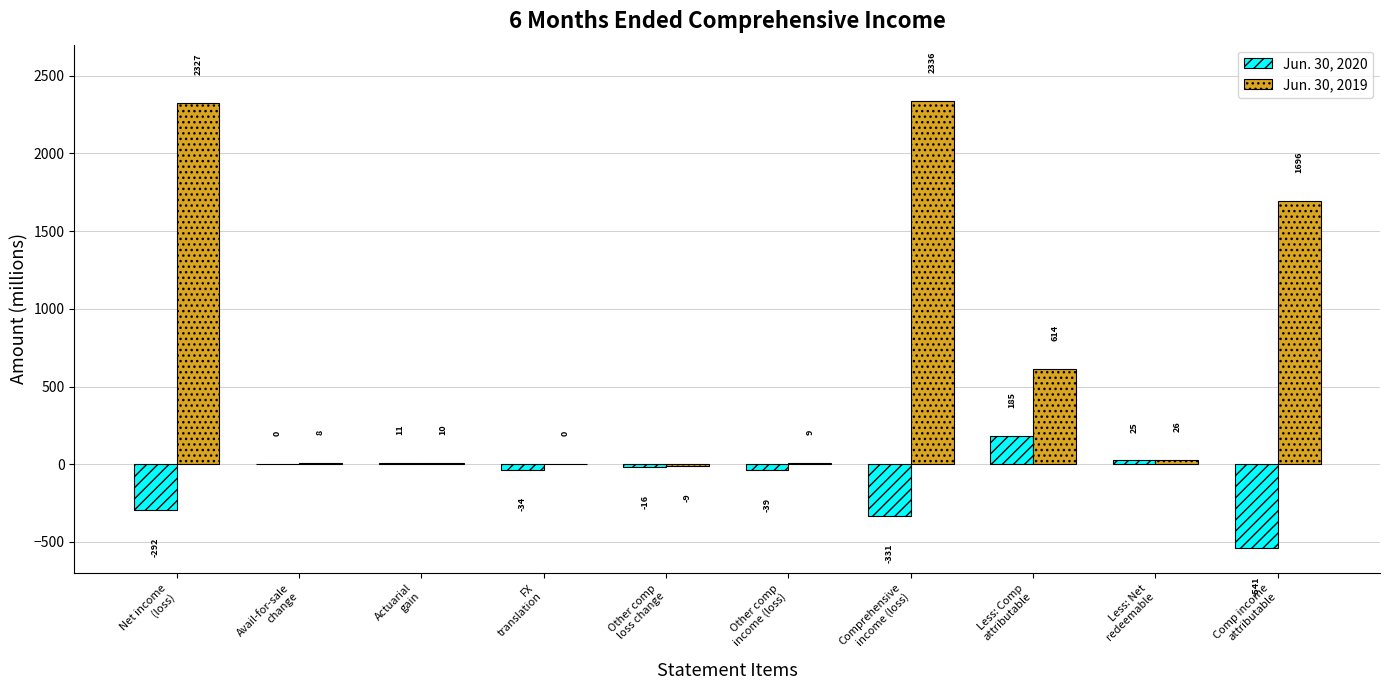

What is the sum of all Jun. 30, 2019 values?

7017